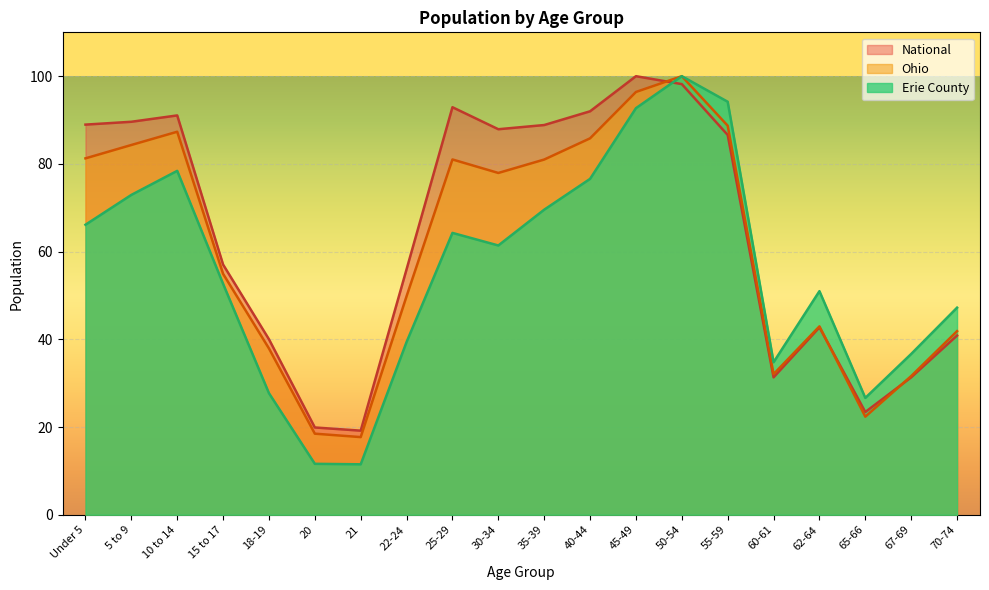

What is the label of the 11th point from the right?

30-34